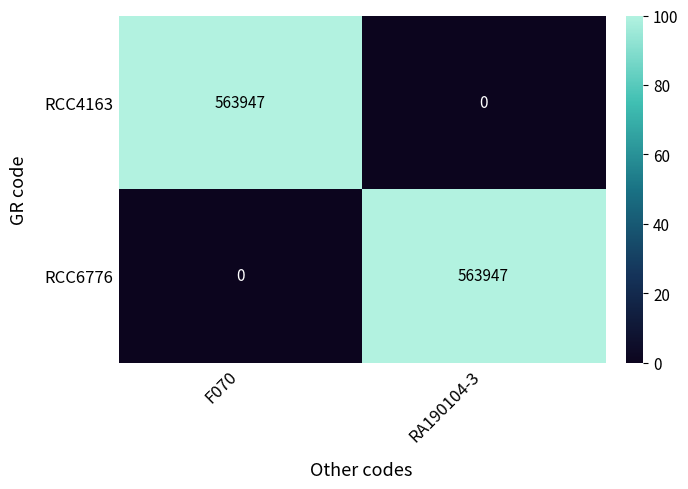

List the labels in order of RCC6776 value, largest first.

RA190104-3, F070